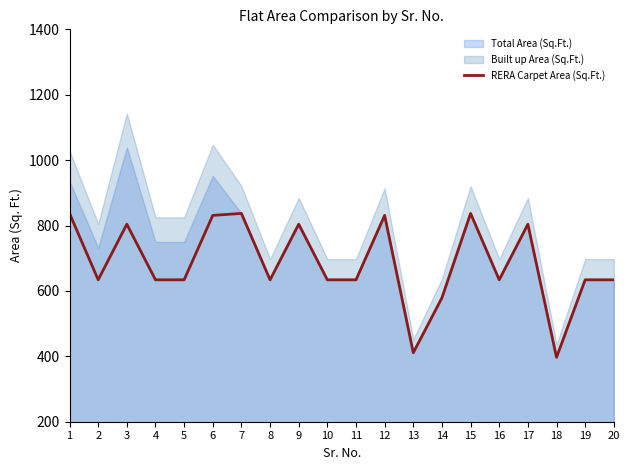

The chart shows a value of 1049 at 20. True or false?

False